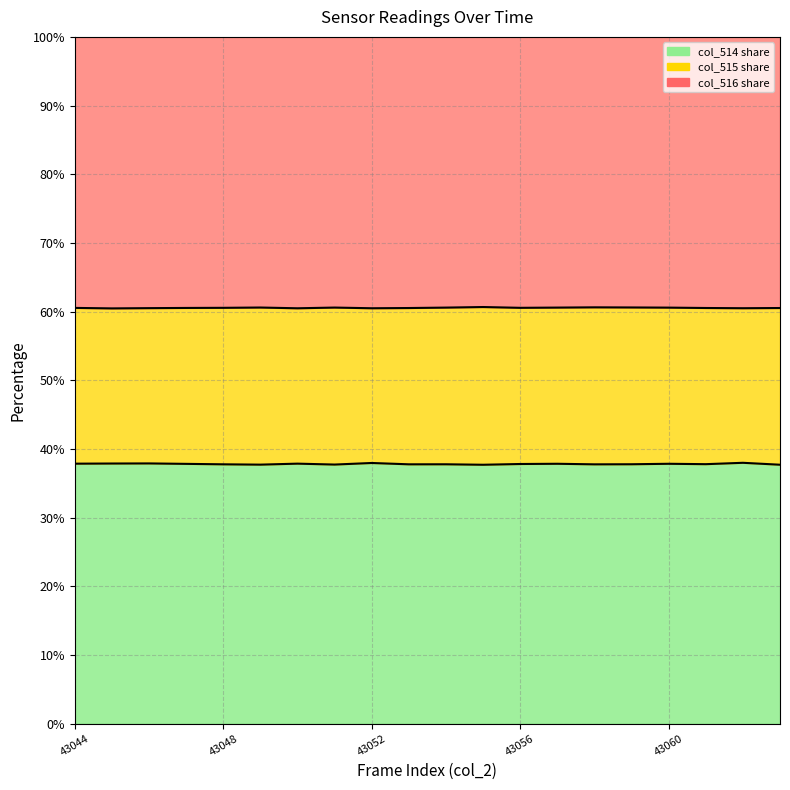

What is the value of the col_514 point at the 19th from the left?

38.0